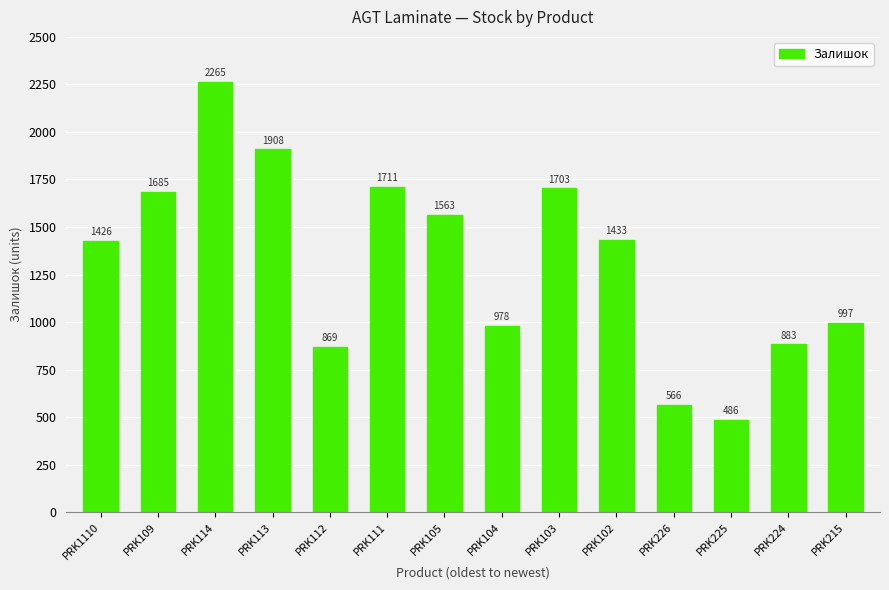

What is the change in value from PRK105 to PRK226?

-997